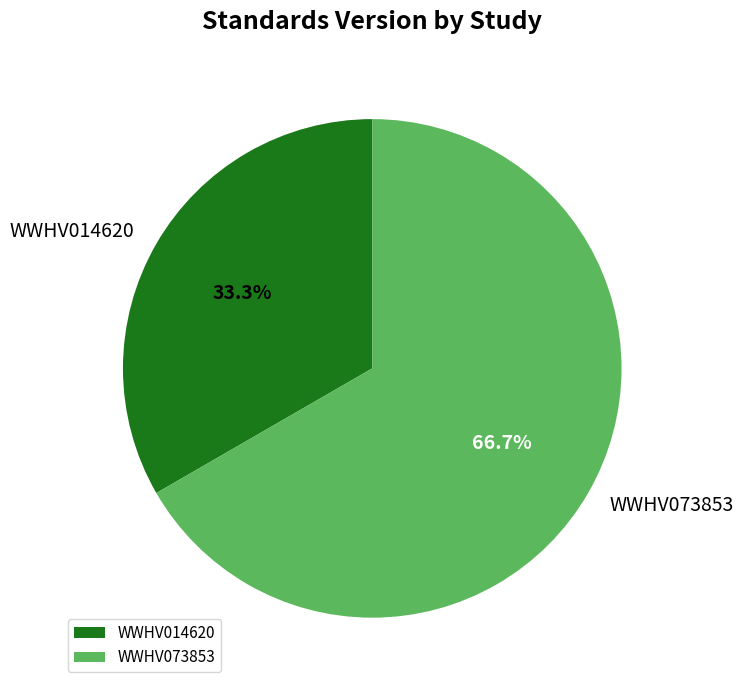

What percentage is NOT represented by WWHV073853?

33.3%